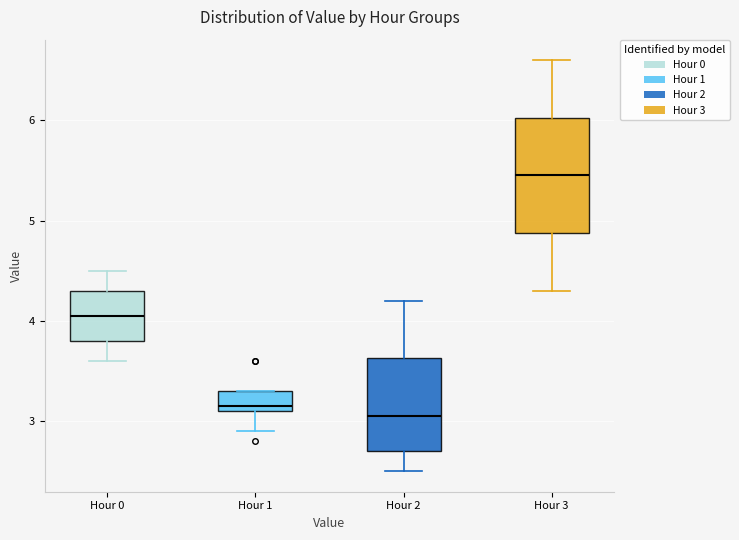

Comparing the boxes themselves (not the whiskers), which one is the tallest?

Hour 3